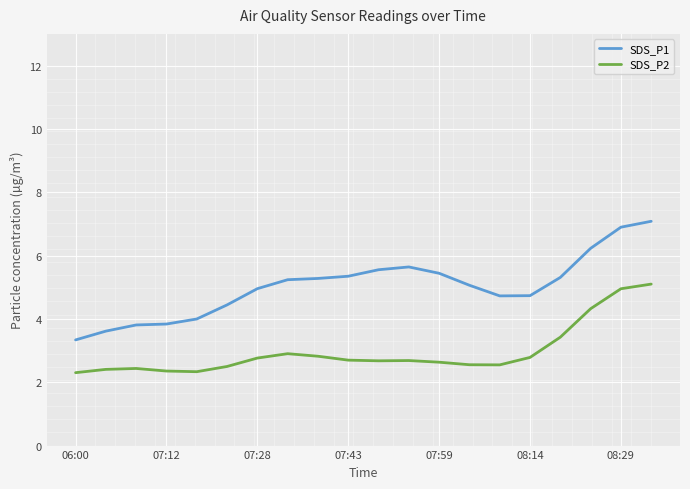

Rank the series by their maximum value, from highest to lowest.

SDS_P1, SDS_P2